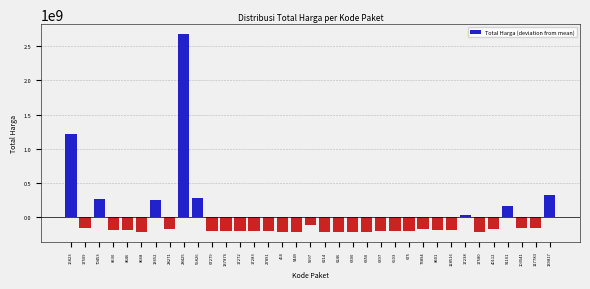

Is it true that the value at 6503 is -209685202.4?

True